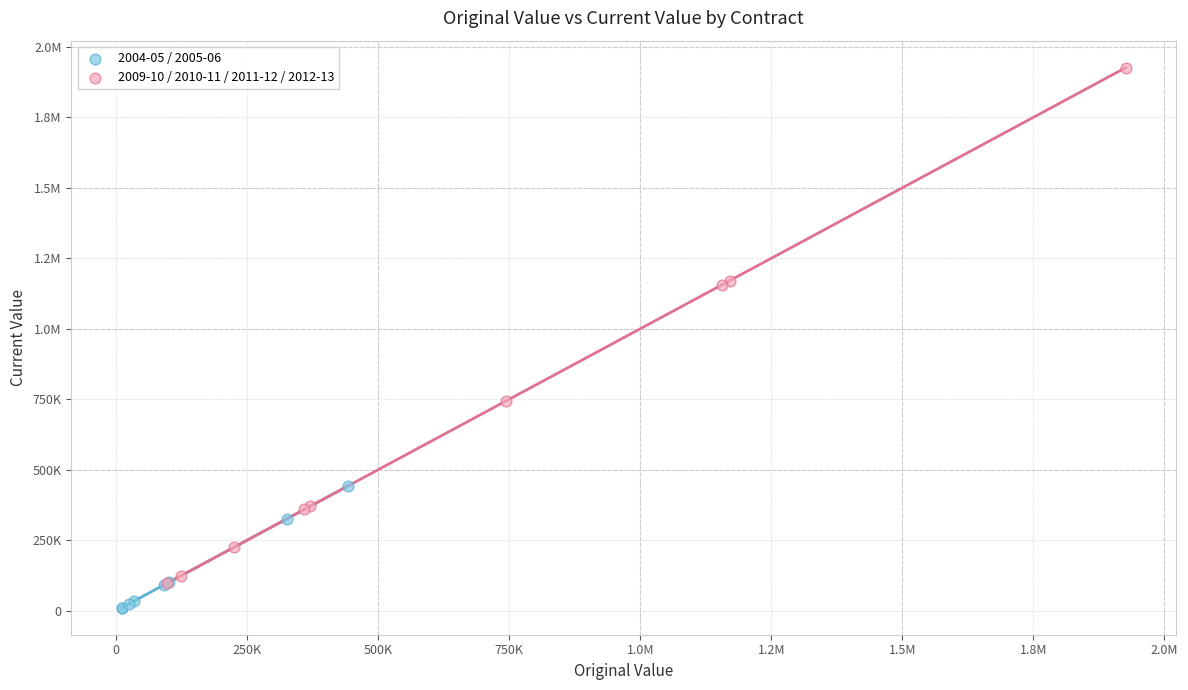

What are all the series names shown in the legend?

2004-05 / 2005-06, 2009-10 / 2010-11 / 2011-12 / 2012-13